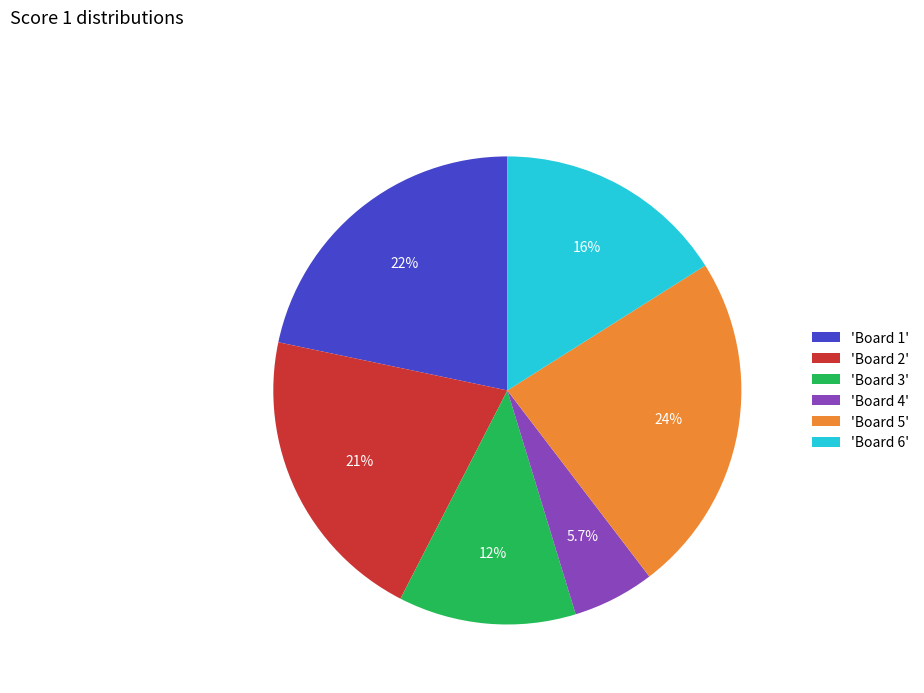

Which slice is the smallest?

'Board 4'